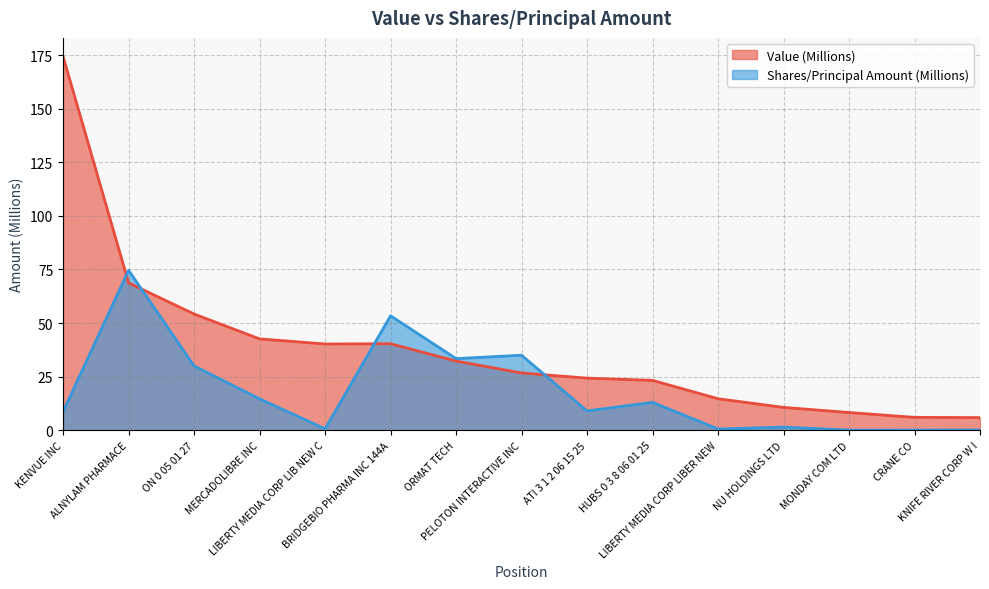

True or false: Value has more than 2 points higher than both neighbors.

False